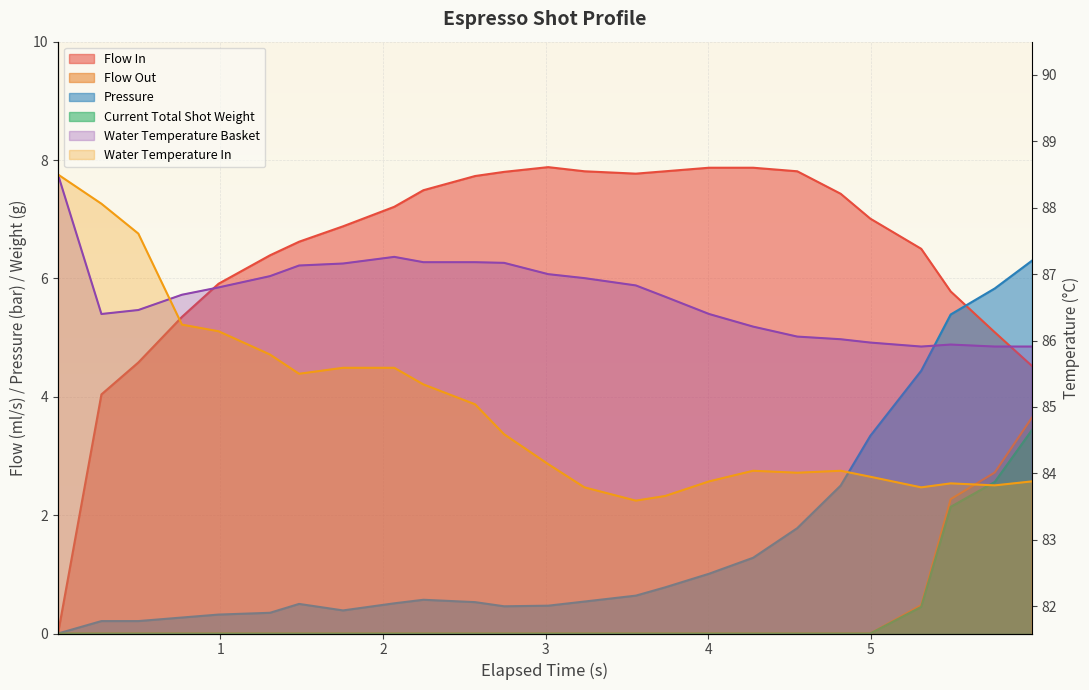

Is the value of flow_in at 3.239 greater than the value of water_temperature_basket at 4.547?

No